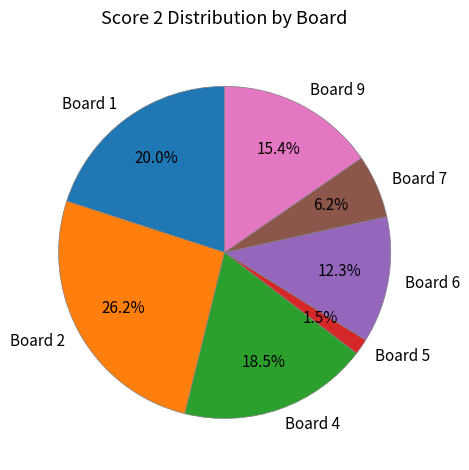

To the nearest percent, what portion does Board 9 represent?

15%